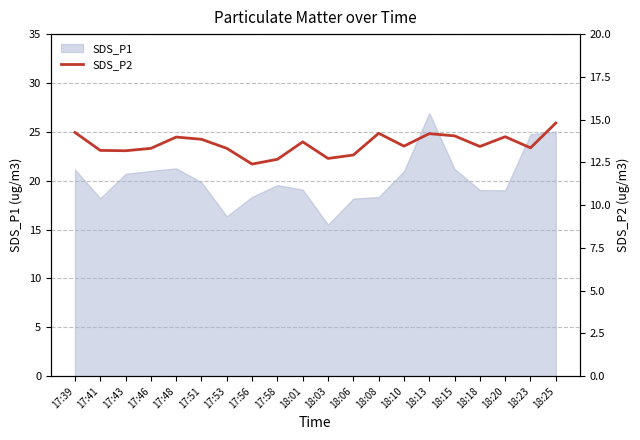

What is the ratio of the value at 17:41 to the value at 18:01?

1.0